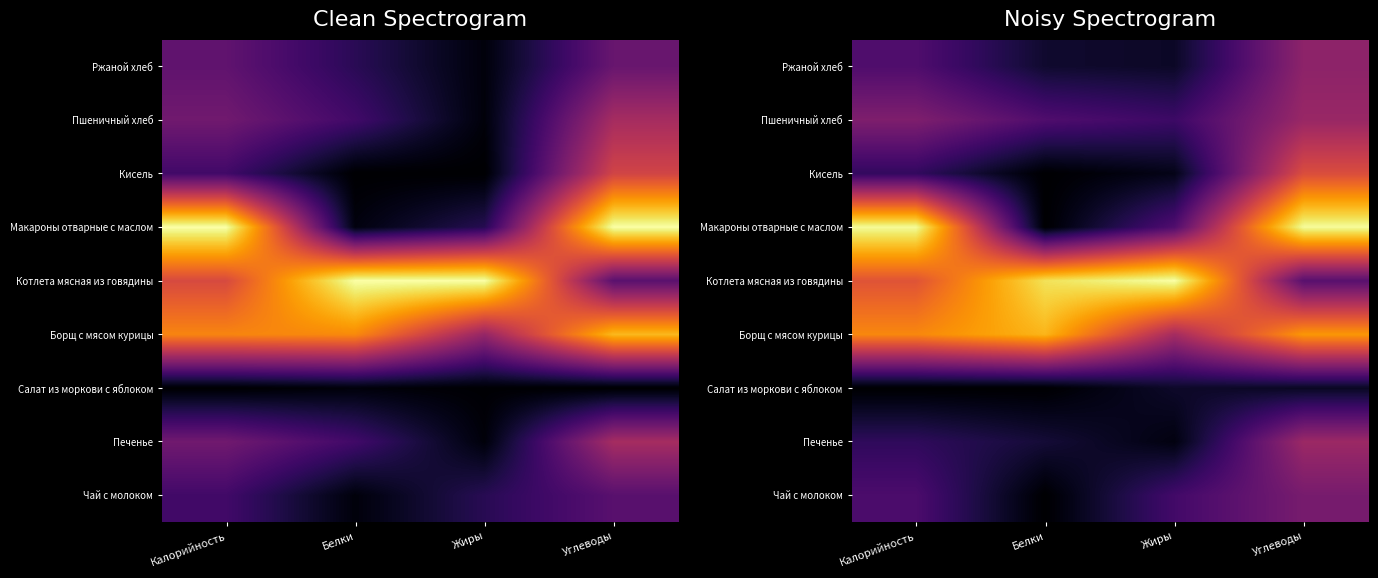

At how many categories does at least one series exceed 0?

4